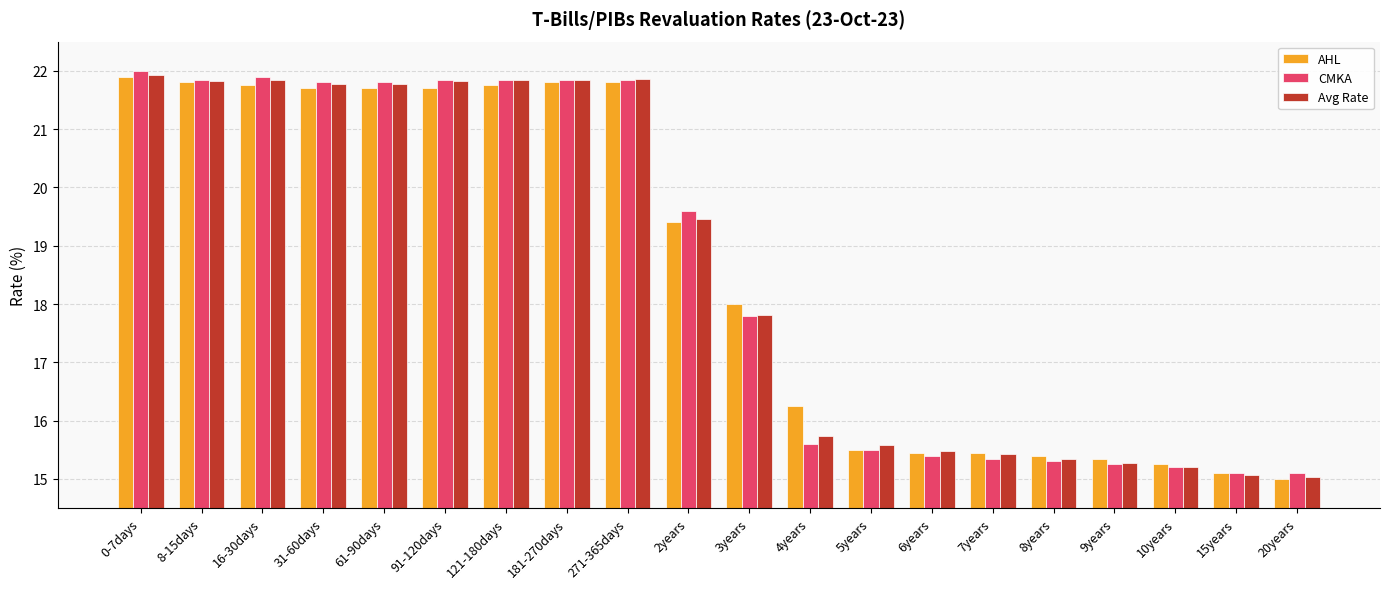

How many bars are there in each group?

3